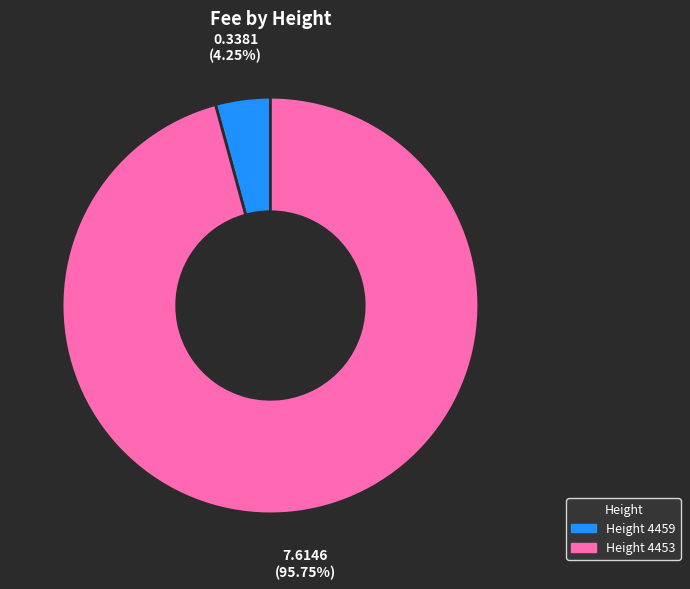

Is there any slice that represents more than half of the pie?

Yes